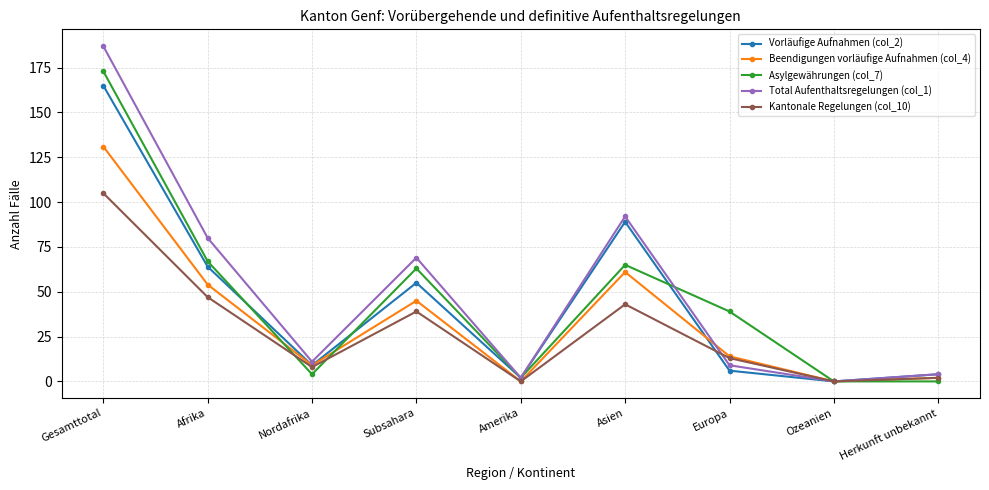

How many categories are shown in the chart?

9